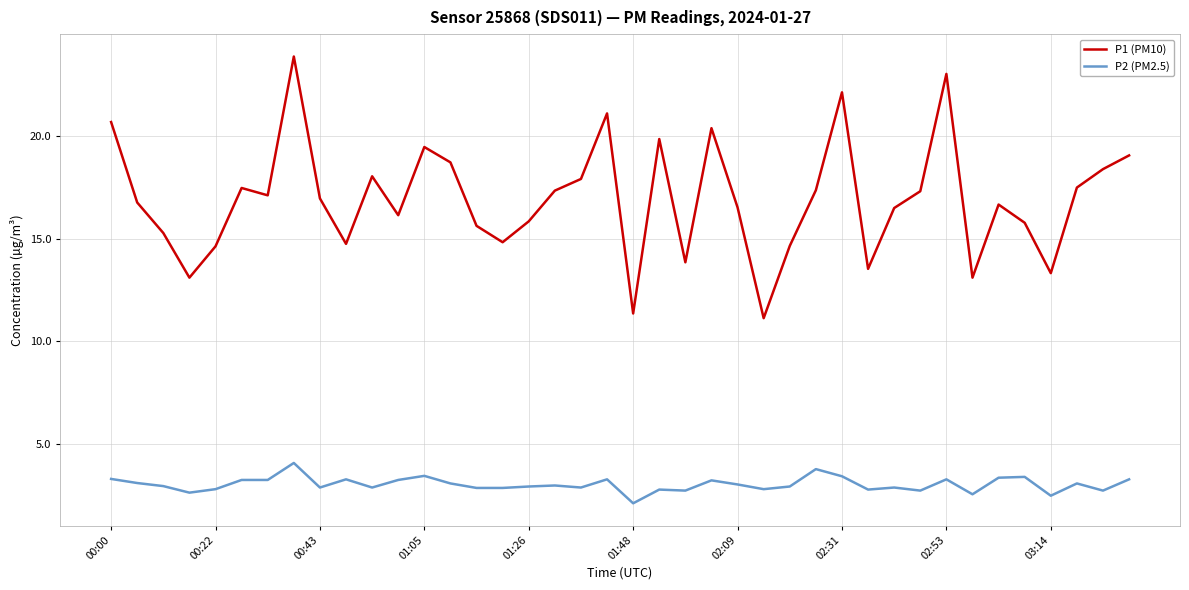

What is the difference between the maximum and minimum values in the P2 (PM2.5) series?

2.0